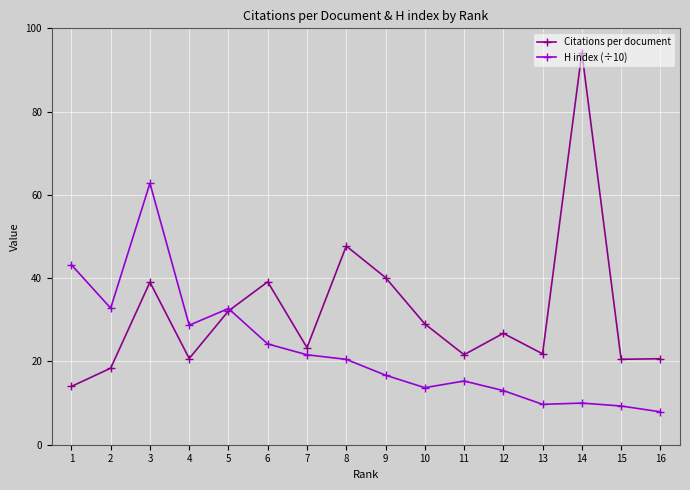

At 13, list the series in order from smallest to largest.

H index (÷10), Citations per document